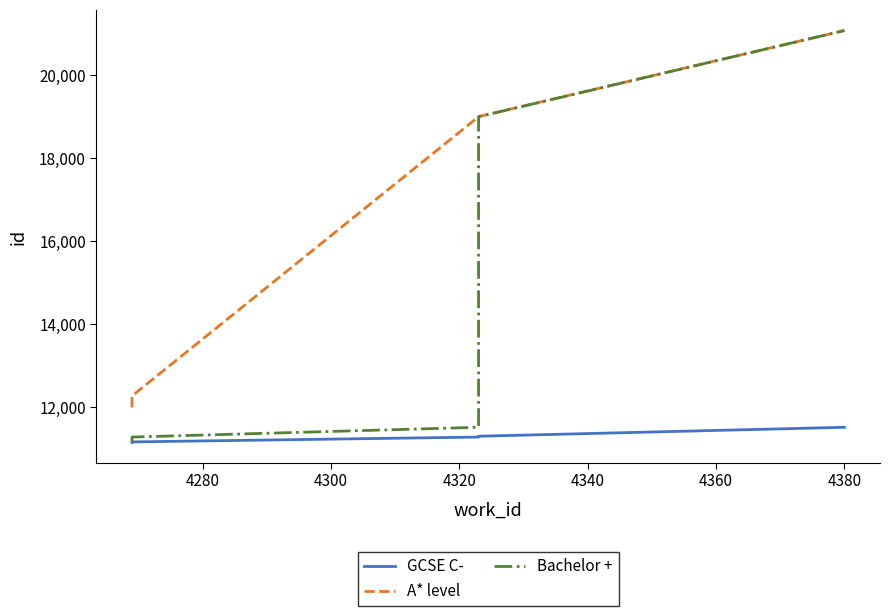

What is the difference between the second highest and minimum values in the Bachelor + series?

7858